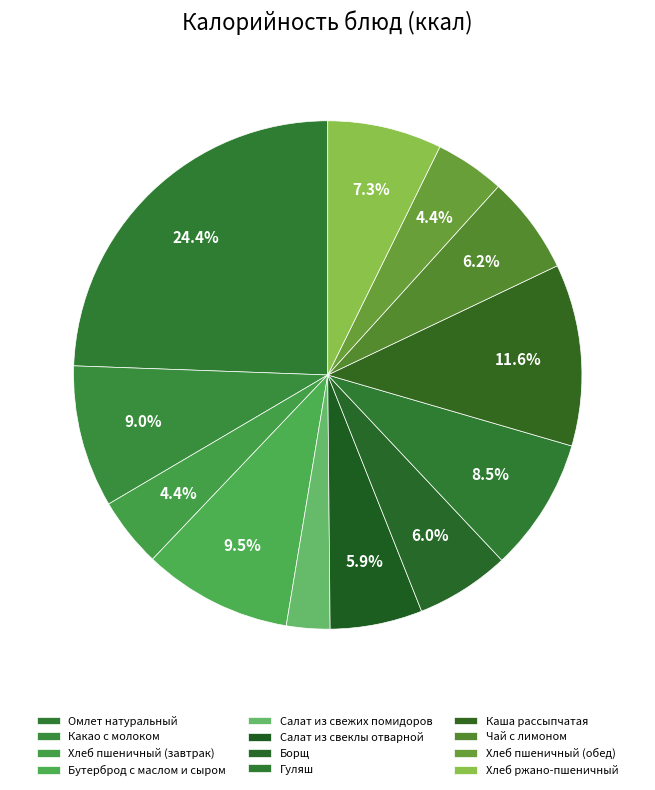

Is it true that Какао с молоком is 9% of the pie?

True